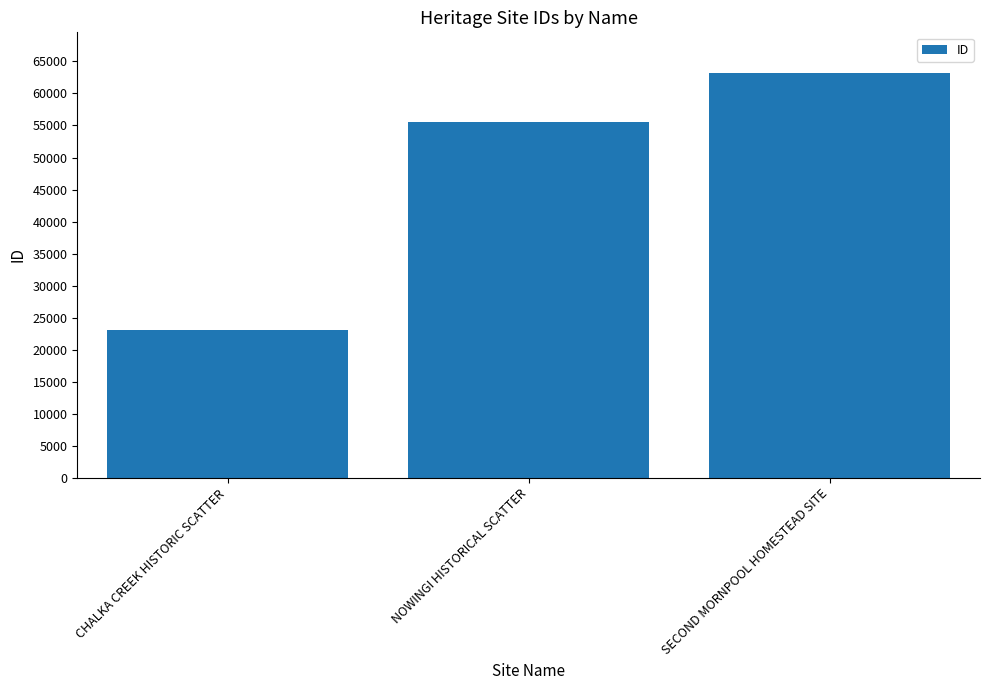

True or false: the data shows 14602 at CHALKA CREEK HISTORIC SCATTER.

False